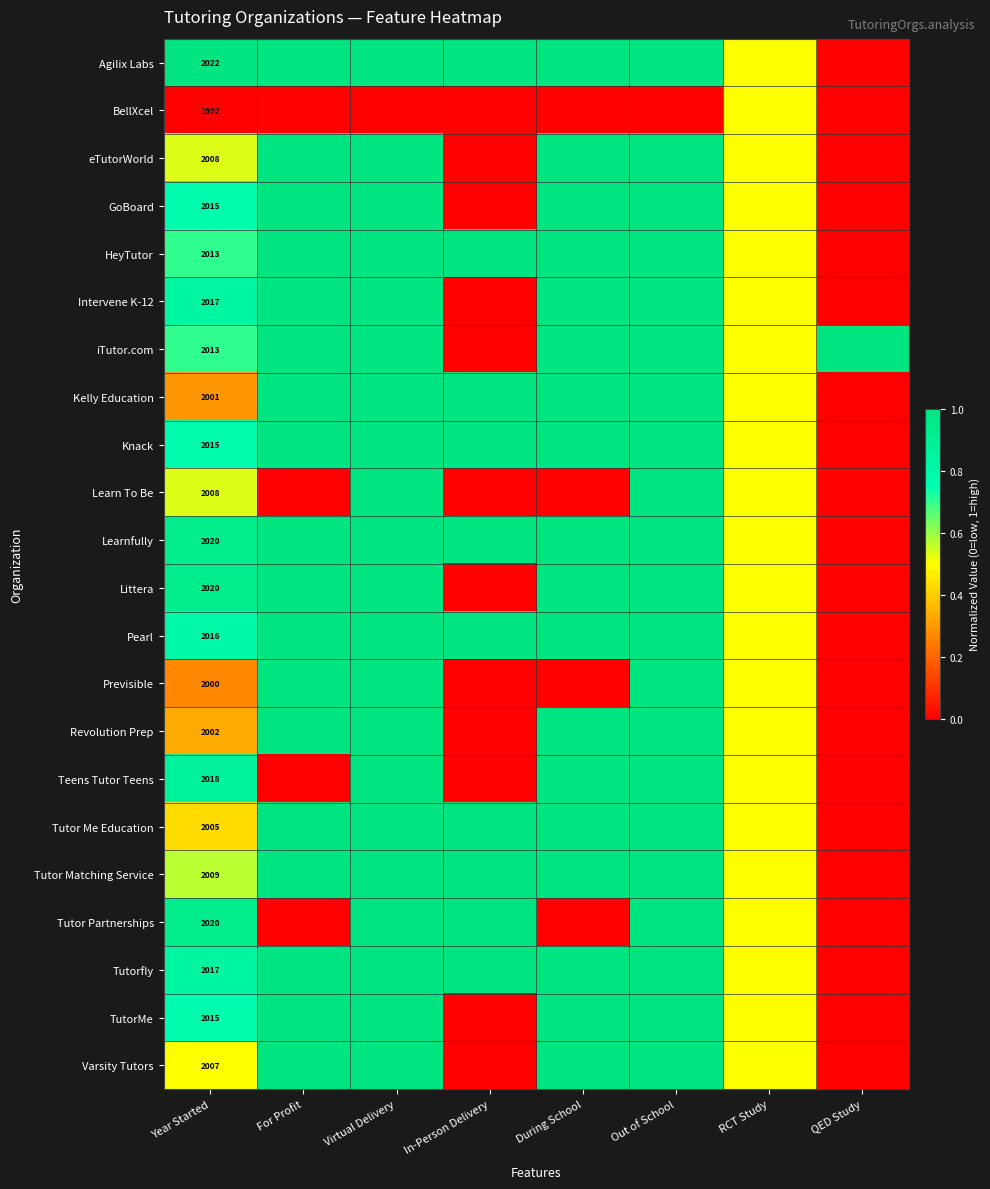

The Tutor Partnerships series shows 2020.0 at Year Started. True or false?

True